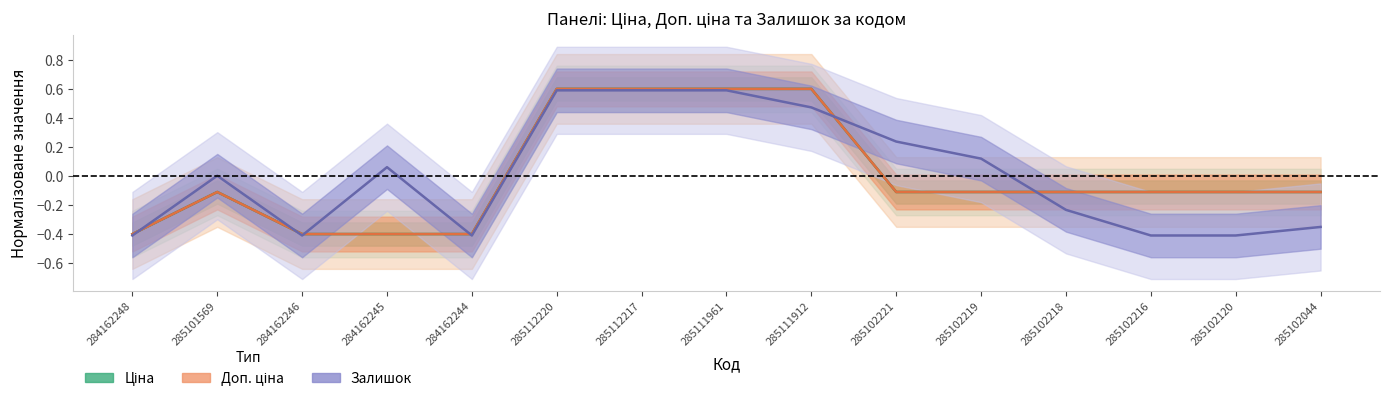

True or false: Доп. ціна and Ціна intersect in this chart.

False